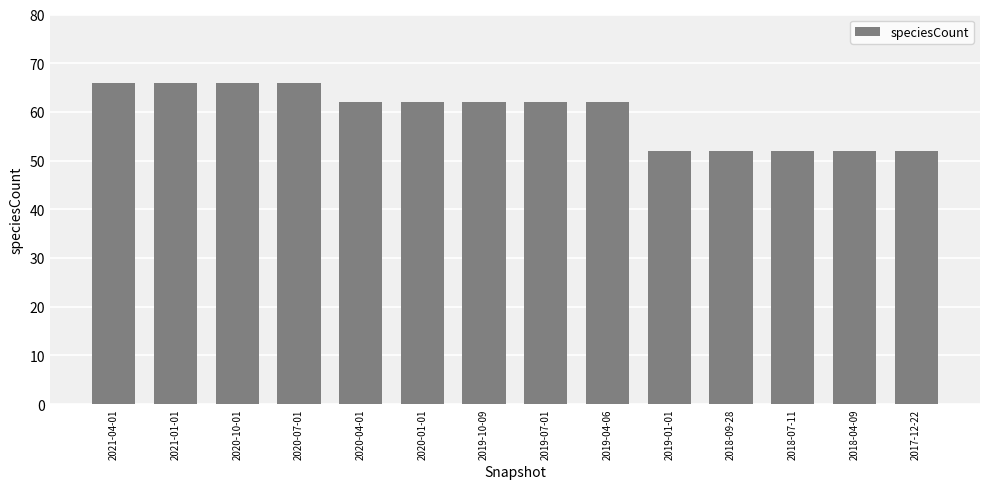

True or false: the data shows 62 at 2019-04-06.

True